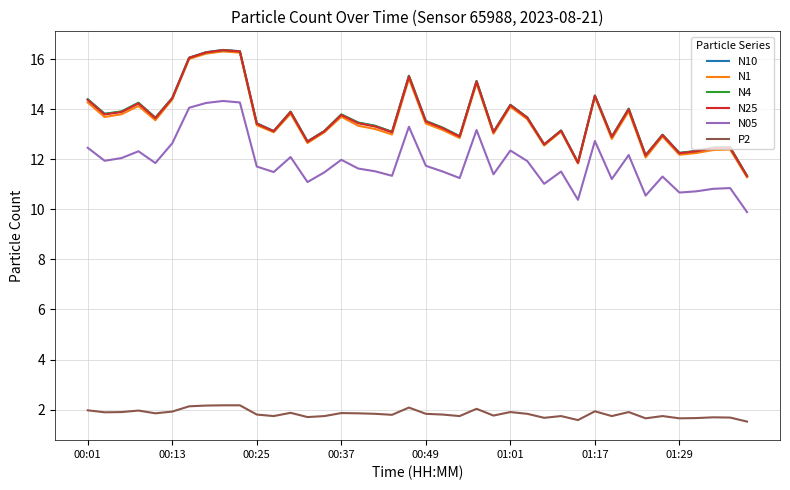

What is the difference between the maximum and minimum values in the N1 series?

5.0